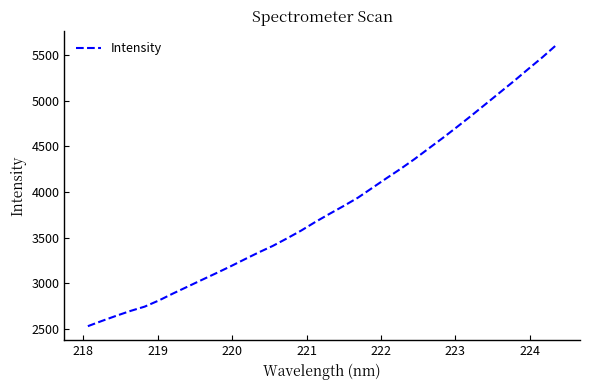

What is the minimum value shown in the chart?

2532.3